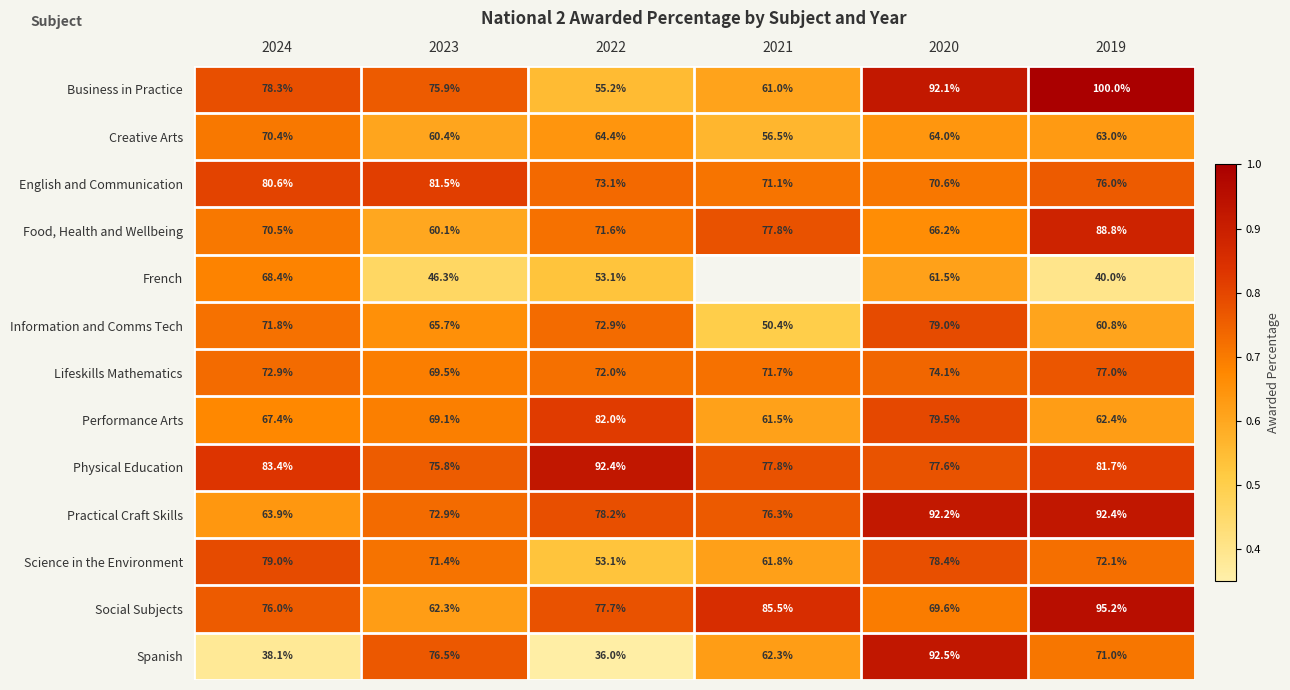

What is the average value of the Science in the Environment series?

69.3